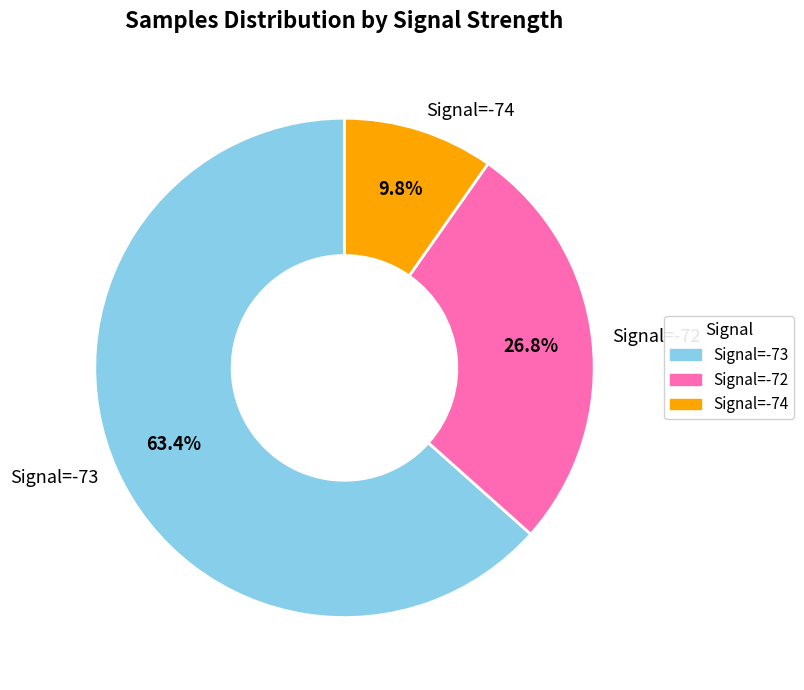

What is the total percentage of Signal=-72 and Signal=-74?

36.6%